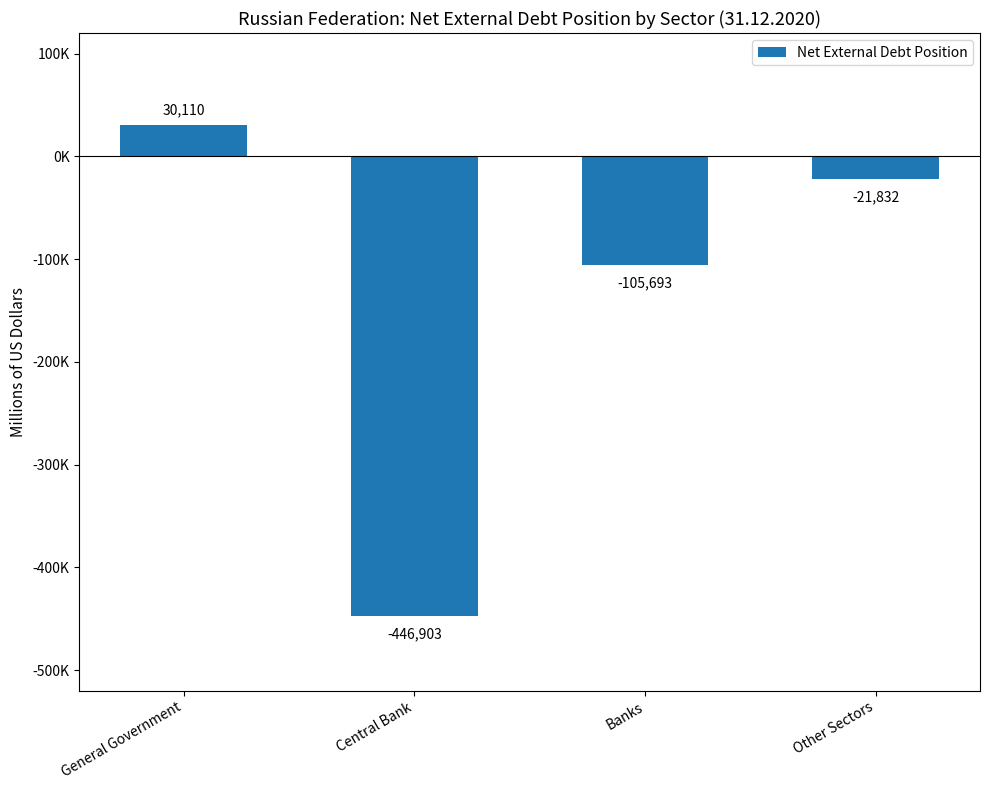

What is the average value?

-136080